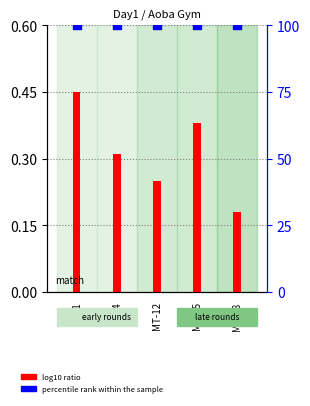

Which series has the largest Y range (max minus min)?

log10 ratio